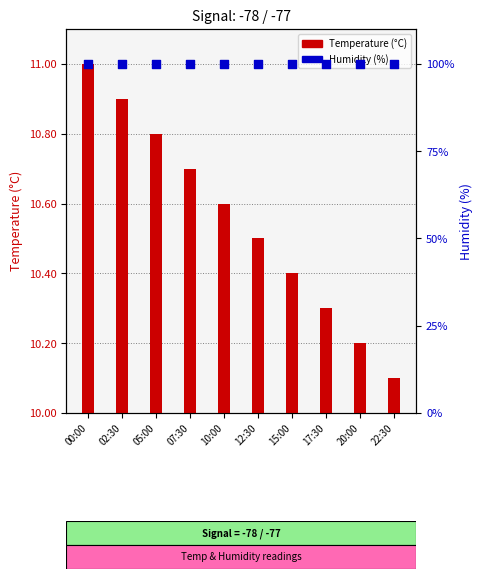

At which category is the sum across all series the highest?

00:00